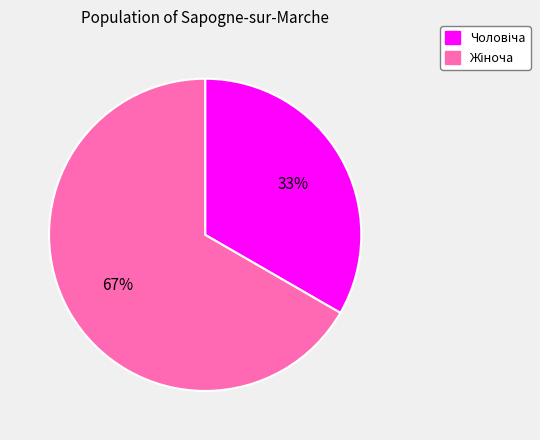

To the nearest percent, what is the average slice percentage?

50%